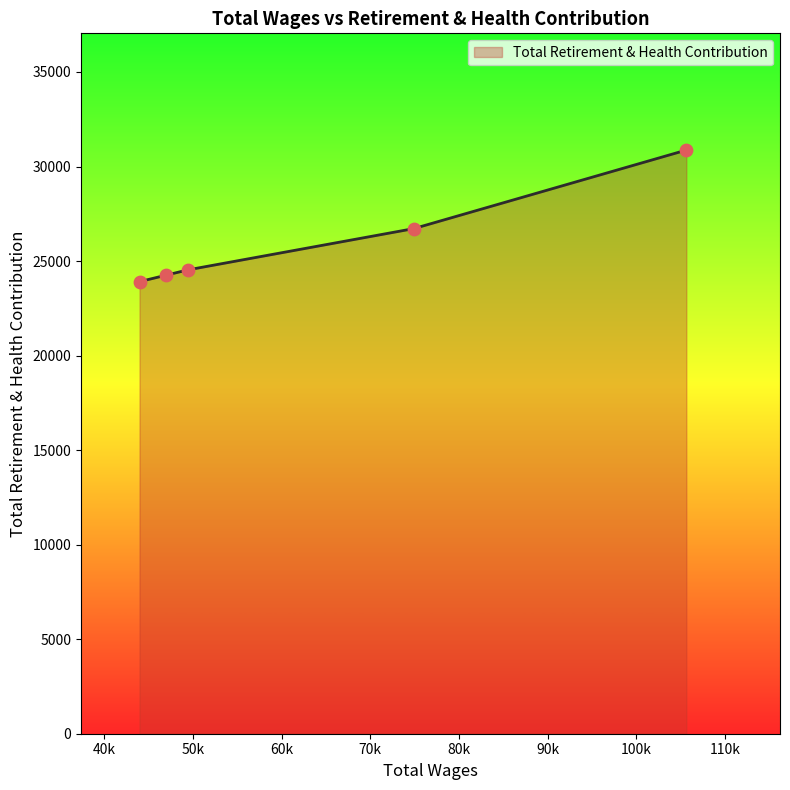

What is the greatest value displayed?

30870